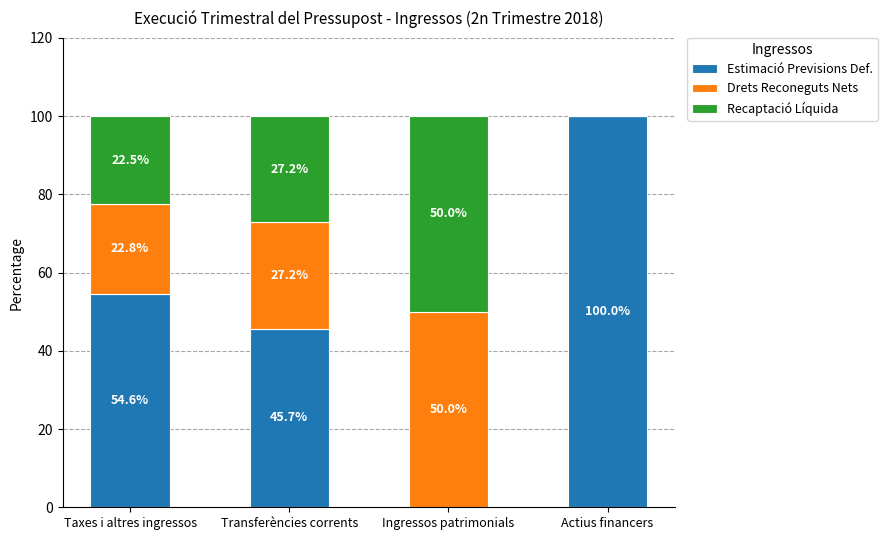

What is the total value across all series at Ingressos patrimonials?

100.0